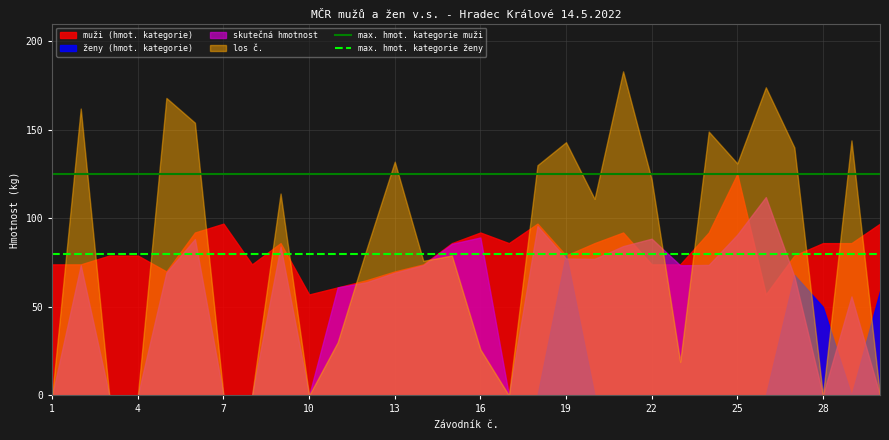

True or false: max. hmot. kategorie muži and max. hmot. kategorie ženy intersect in this chart.

False